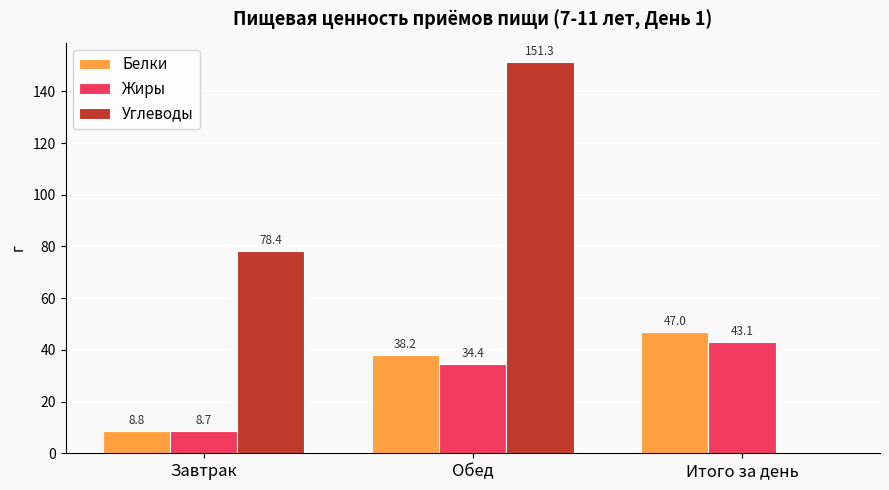

Read the Жиры value at Завтрак.

8.7